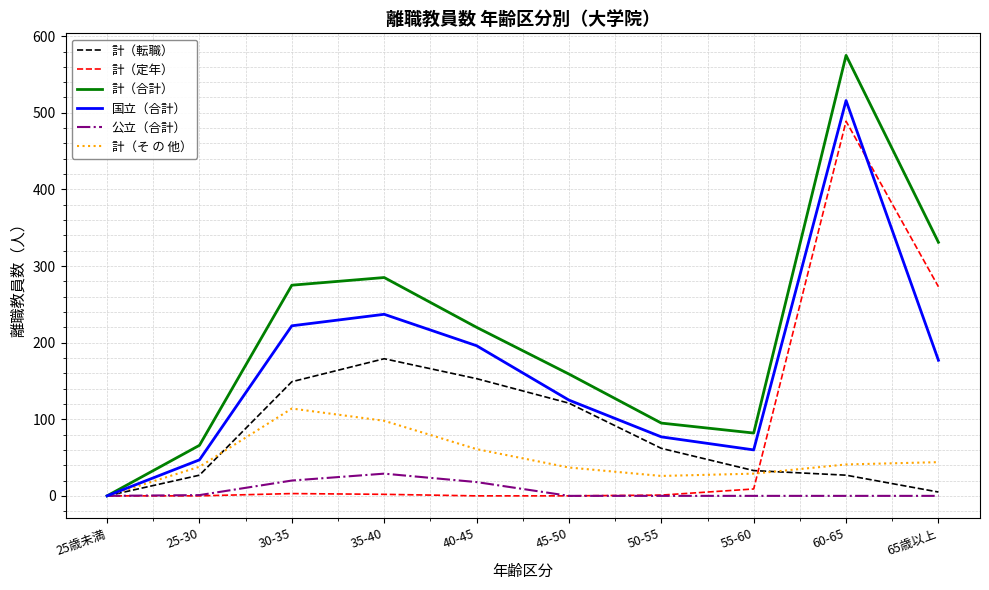

What are all the series names shown in the legend?

計（転職）, 計（定年）, 計（合計）, 国立（合計）, 公立（合計）, 計（そ の 他）